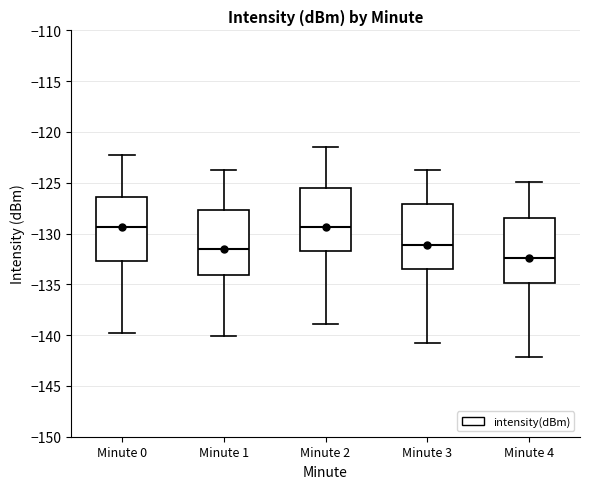

Reading left to right, transcribe this box plot: for each box, give where its median line is, the range the box spans, and where its two whiskers end, as read against the y-axis. The values are not printed on the chart, so give them approximately, as read against the axis.

Minute 0: median -129.5, box -132.5 to -126.5, whiskers -140.0 to -122.5
Minute 1: median -131.5, box -134.0 to -127.5, whiskers -140.0 to -124.0
Minute 2: median -129.5, box -132.0 to -125.5, whiskers -139.0 to -121.5
Minute 3: median -131.0, box -133.5 to -127.0, whiskers -141.0 to -124.0
Minute 4: median -132.5, box -135.0 to -128.5, whiskers -142.0 to -125.0